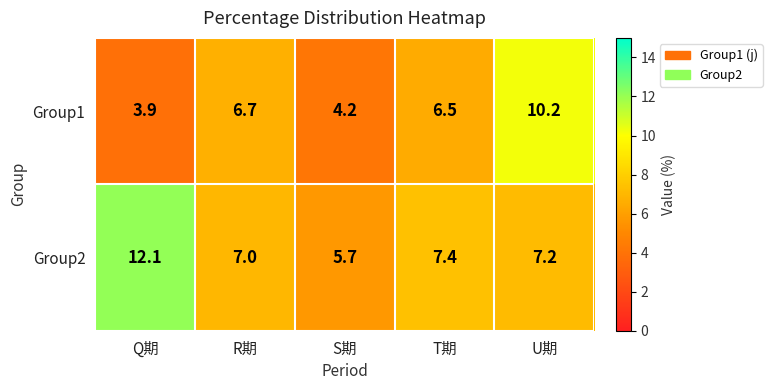

At which category is the sum across all series the highest?

U期